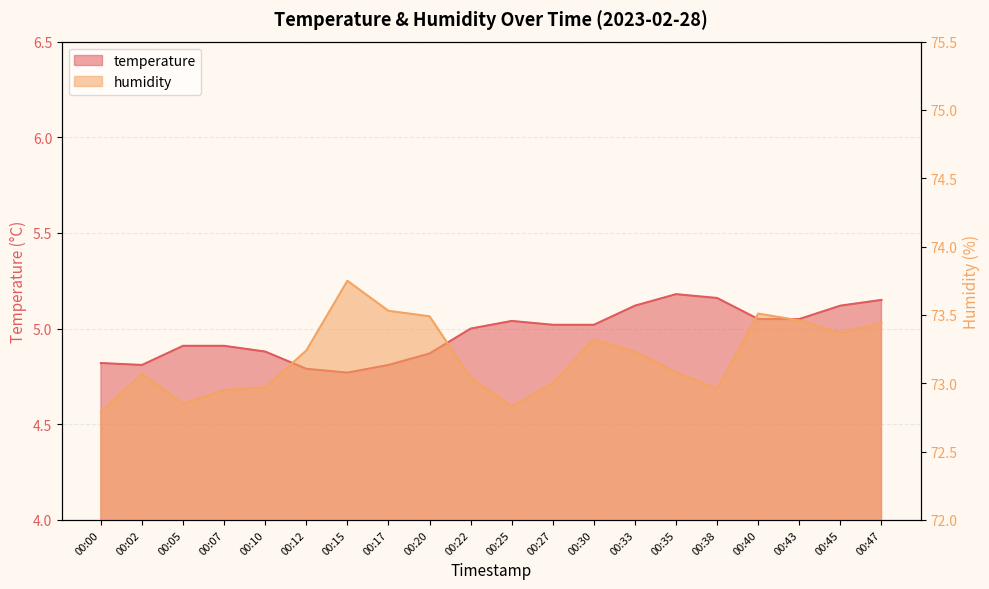

What is the sum of all humidity values?

1463.9